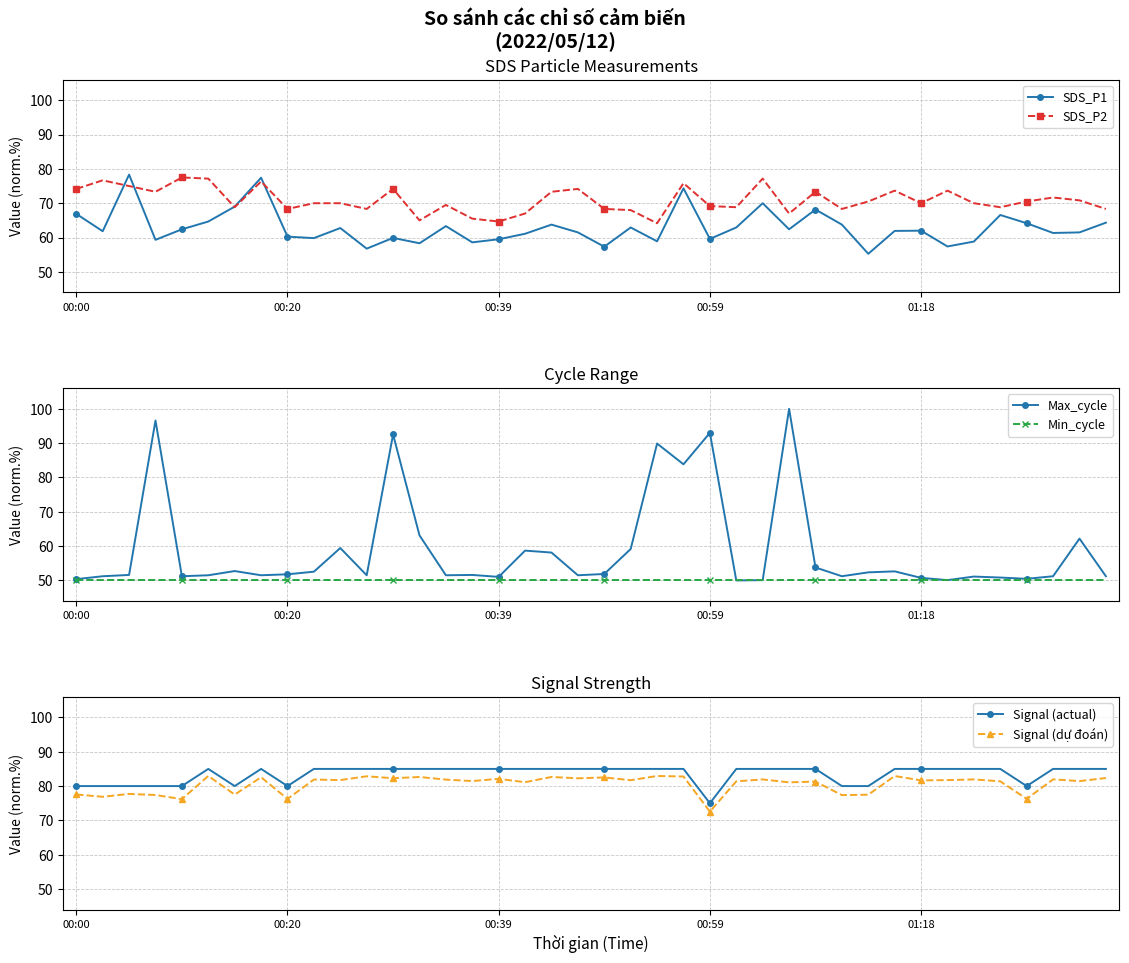

Which category has the lowest value across all series?

25